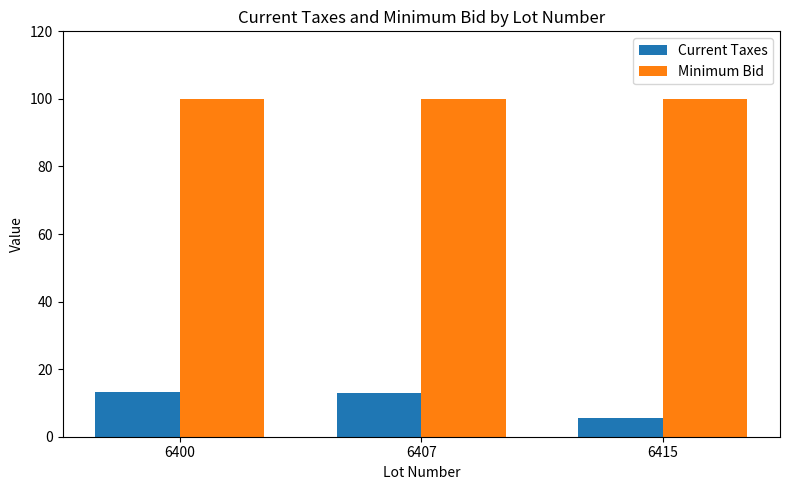

List the series in order of their overall mean, lowest first.

Current Taxes, Minimum Bid